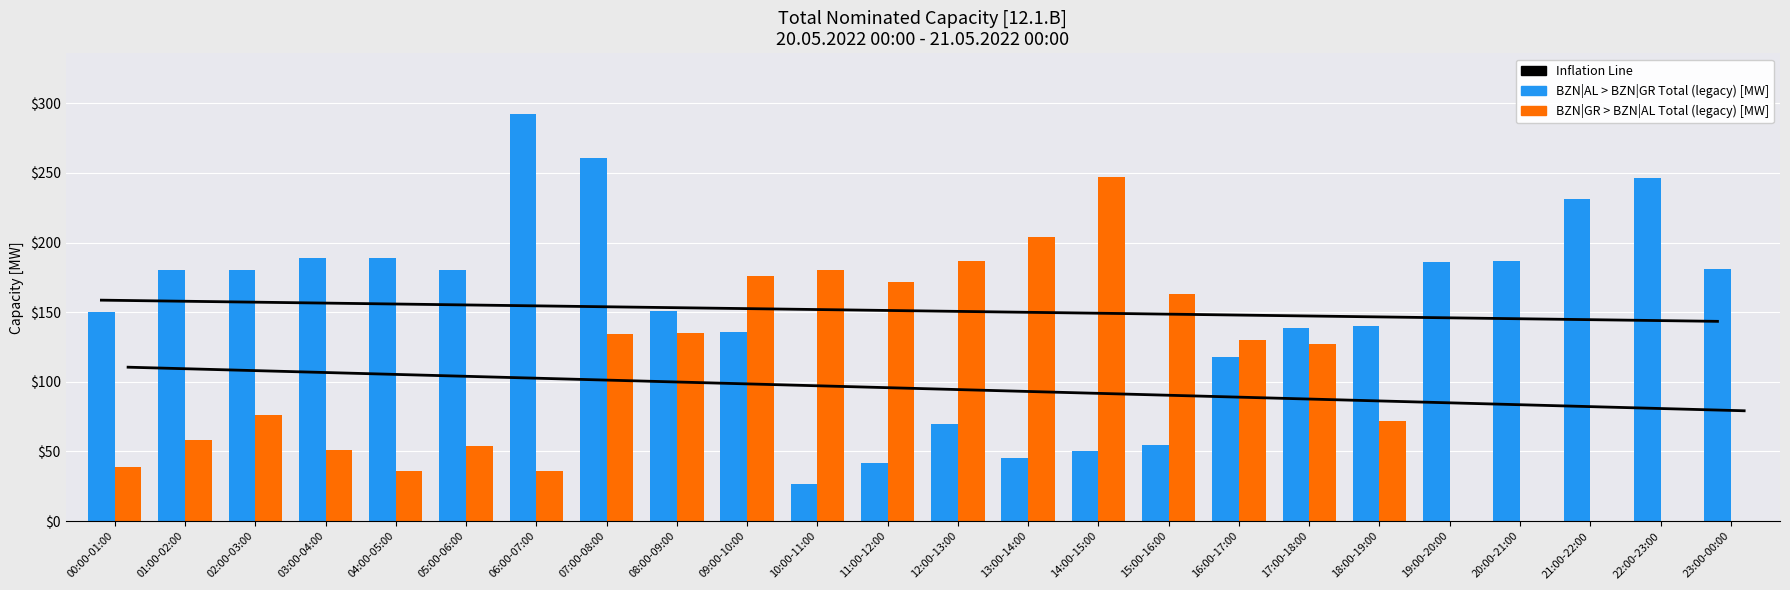

Between 02:00-03:00 and 15:00-16:00, which is larger?

02:00-03:00